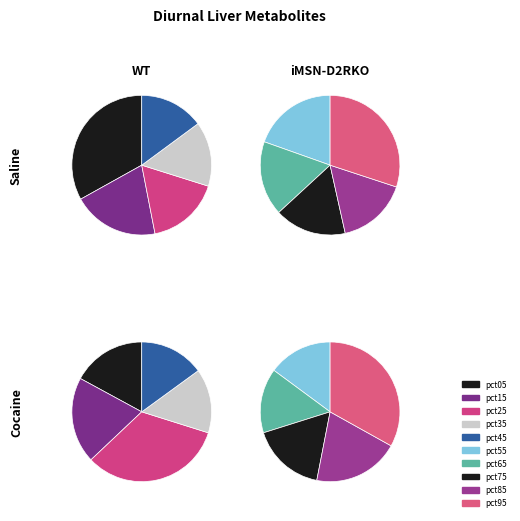

Which has a higher value, pct15 or pct35?

pct15